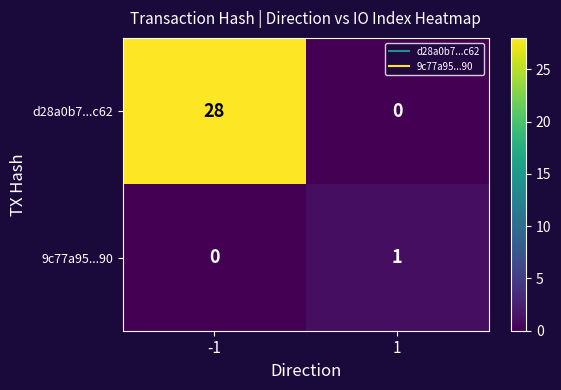

Which series changed the most between -1 and 1?

d28a0b7...c62